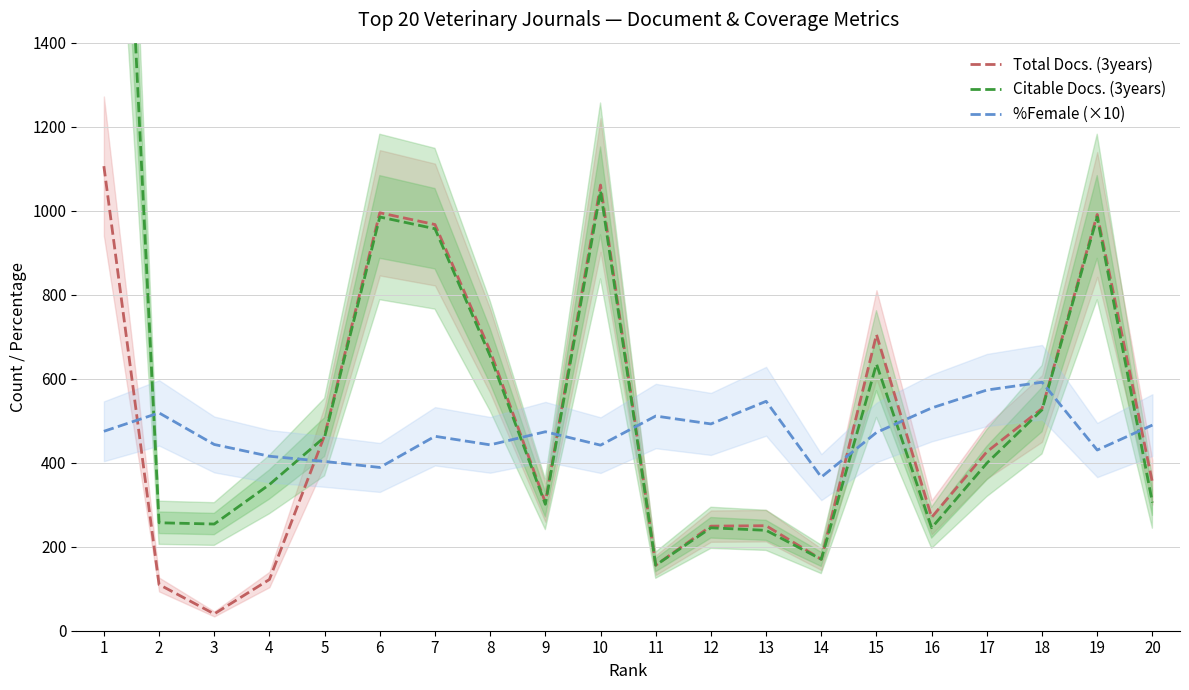

What value does the %Female (×10) series have at 15?

472.0